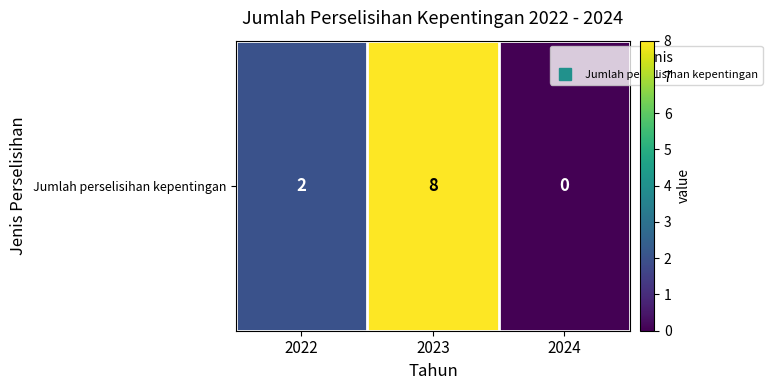

Reading left to right, what are all the values shown in this chart?

2022=2	2023=8	2024=0